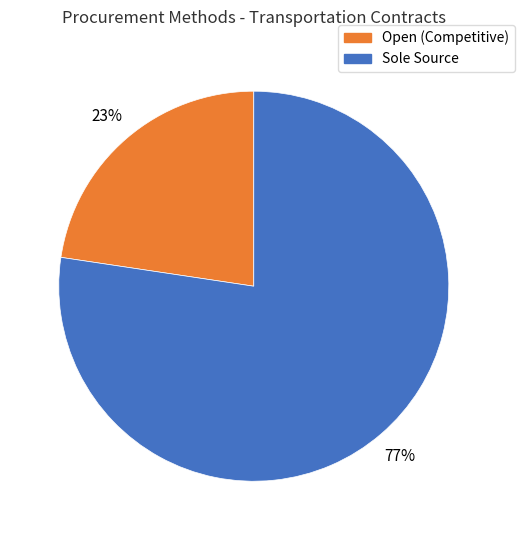

To the nearest percent, what is the average slice percentage?

50%